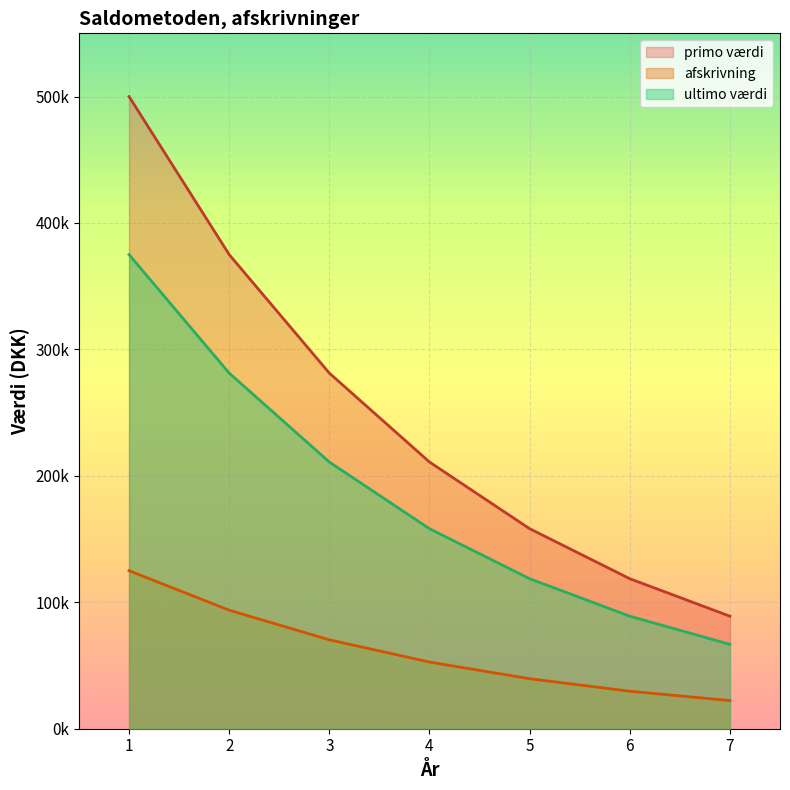

Does the chart display data point markers on the line(s)?

No